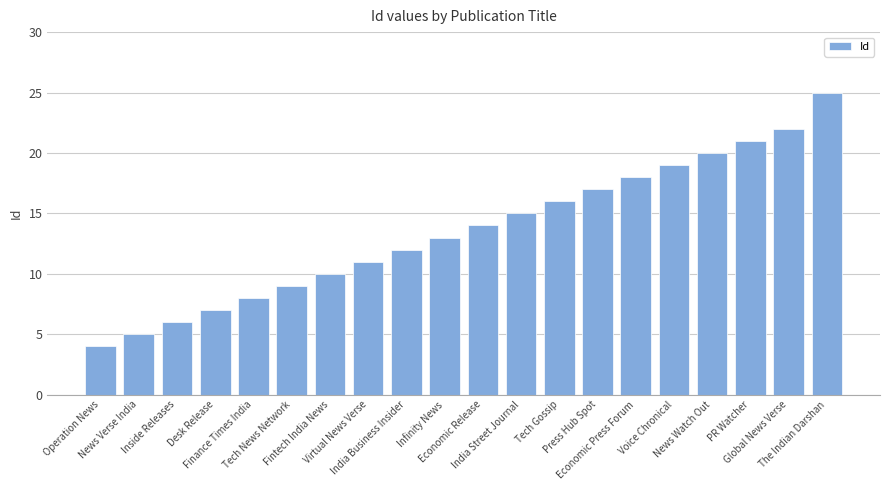

Between Operation News and Desk Release, which is larger?

Desk Release